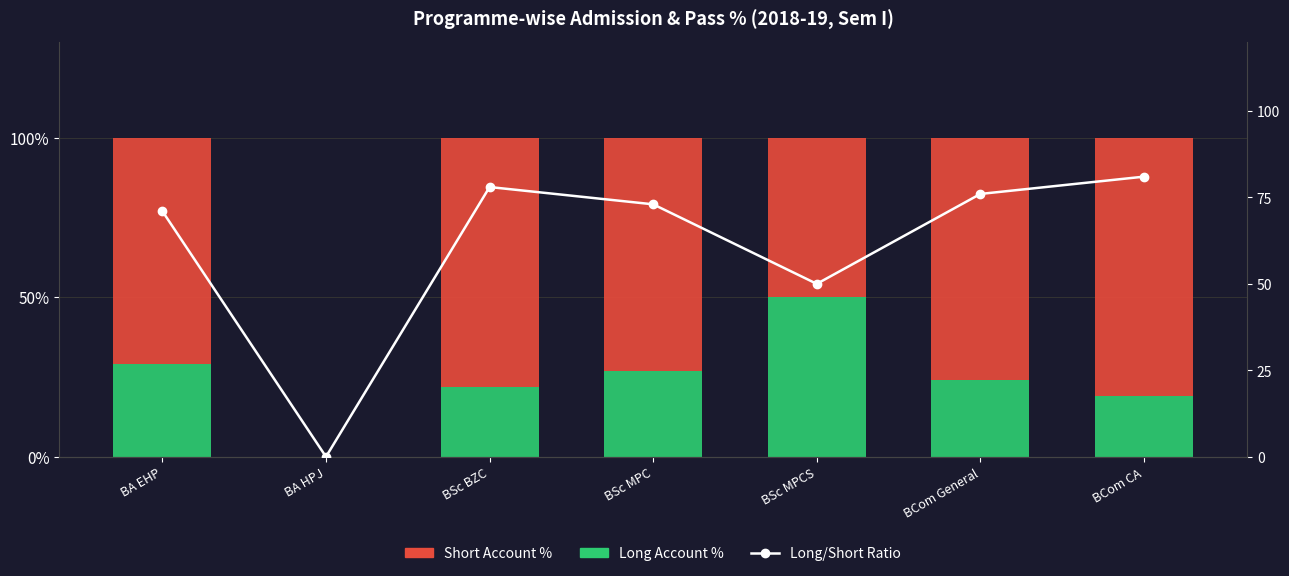

The Long Account % series shows 22 at BSc BZC. True or false?

True